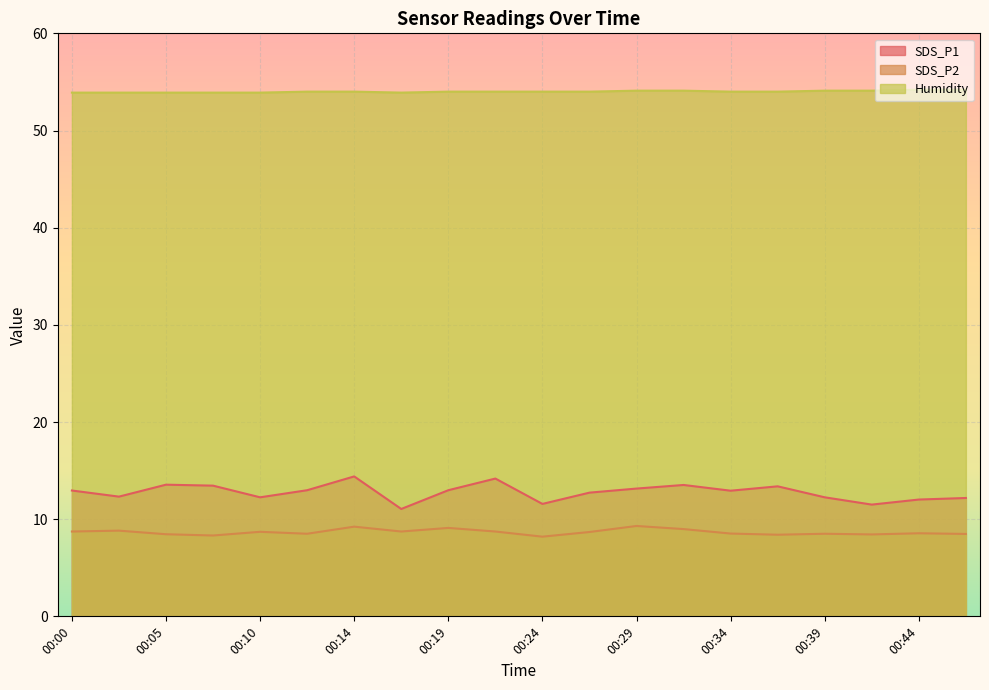

Reading left to right, what are all the values shown in this chart?

SDS_P1: 00:00=12.9	00:02=12.3	00:05=13.6	00:07=13.4	00:10=12.2	00:12=13.0	00:14=14.4	00:17=11.1	00:19=13.0	00:22=14.2	00:24=11.6	00:27=12.7	00:29=13.2	00:31=13.5	00:34=12.9	00:36=13.4	00:39=12.2	00:41=11.5	00:44=12.0	00:46=12.2
SDS_P2: 00:00=8.7	00:02=8.8	00:05=8.4	00:07=8.3	00:10=8.7	00:12=8.5	00:14=9.2	00:17=8.7	00:19=9.1	00:22=8.7	00:24=8.2	00:27=8.7	00:29=9.3	00:31=9.0	00:34=8.5	00:36=8.4	00:39=8.5	00:41=8.4	00:44=8.6	00:46=8.5
Humidity: 00:00=53.9	00:02=53.9	00:05=53.9	00:07=53.9	00:10=53.9	00:12=54.0	00:14=54.0	00:17=53.9	00:19=54.0	00:22=54.0	00:24=54.0	00:27=54.0	00:29=54.1	00:31=54.1	00:34=54.0	00:36=54.0	00:39=54.1	00:41=54.1	00:44=54.2	00:46=54.2